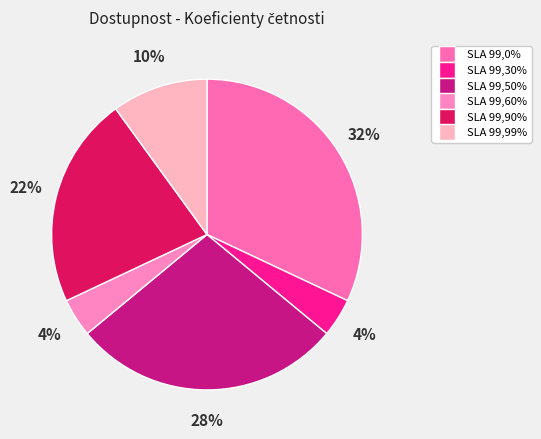

What is the largest slice in the pie chart?

SLA 99,0%